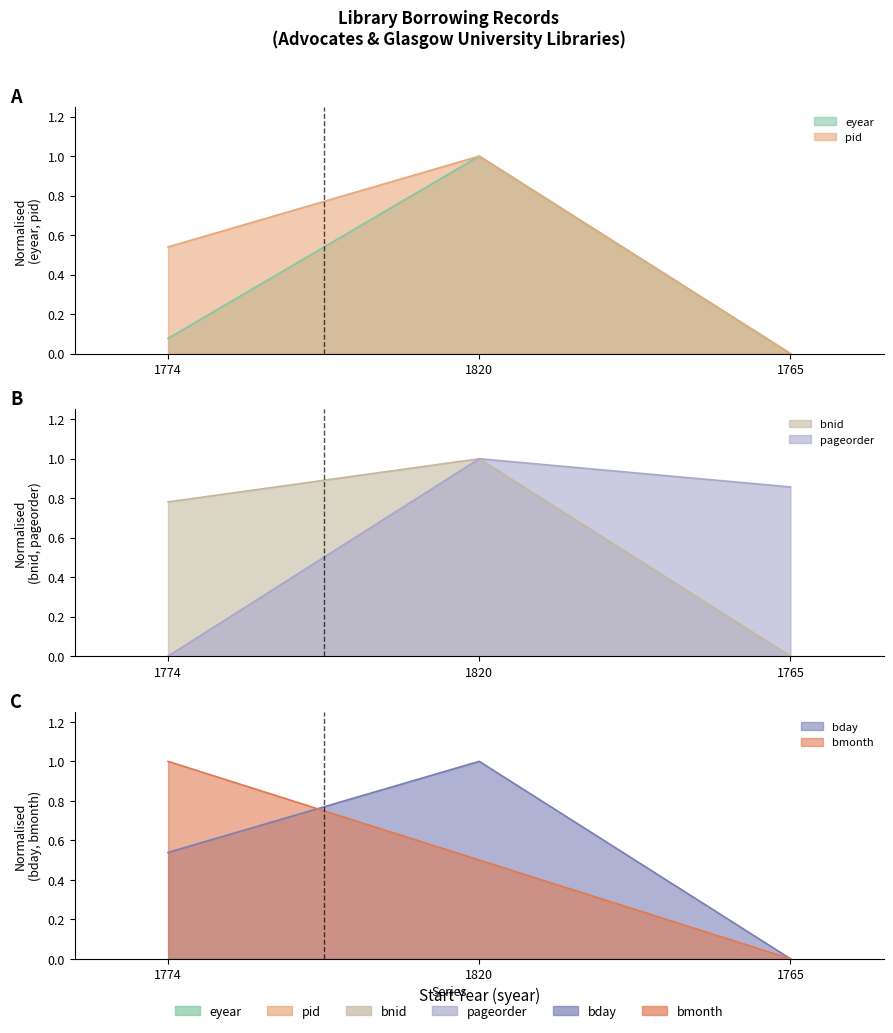

How many data points does each series have?

3